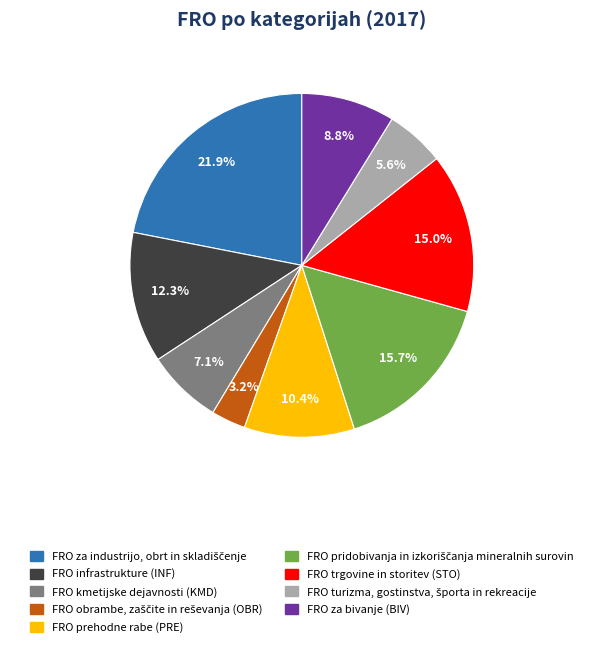

Count the number of slices in the pie.

9